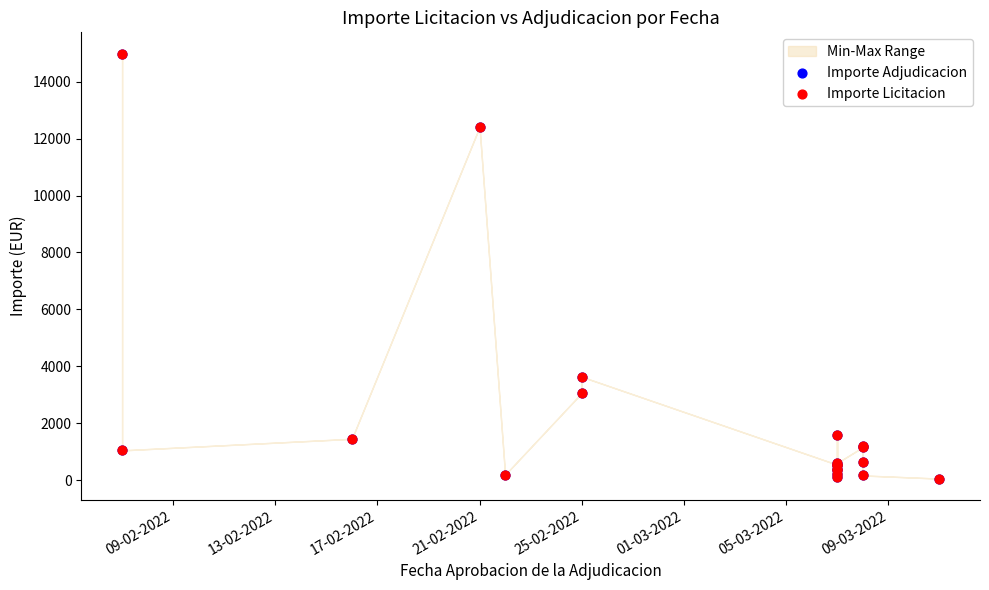

Which series reaches the maximum Y coordinate?

Importe Adjudicacion